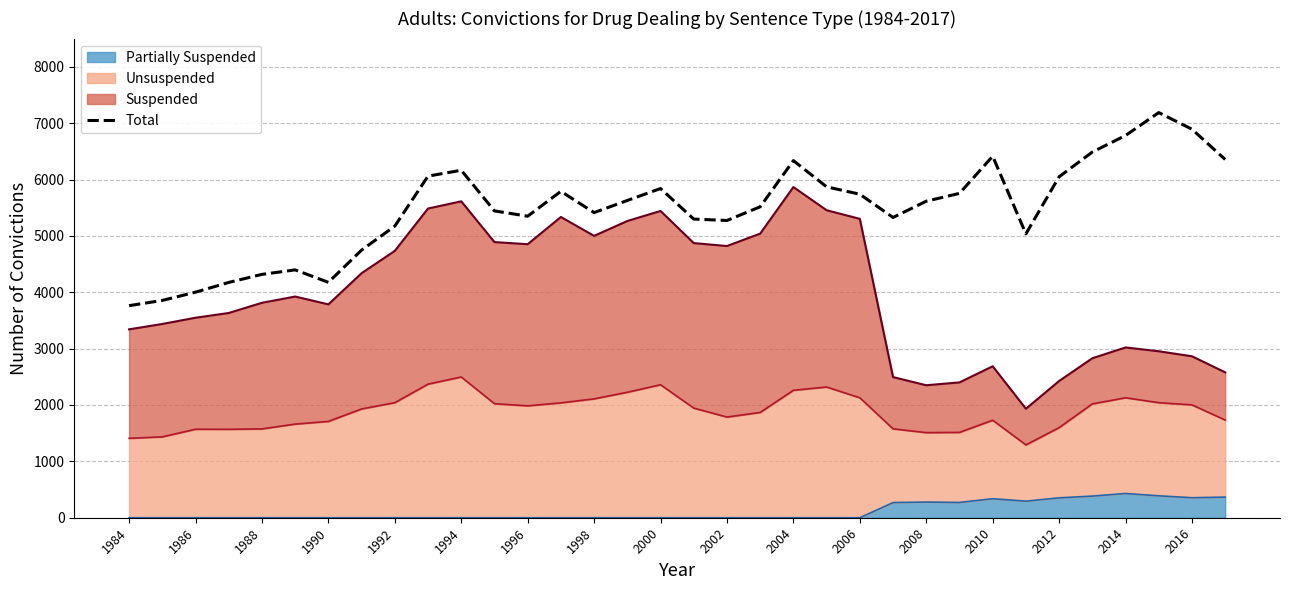

How many lines are shown in the chart?

1